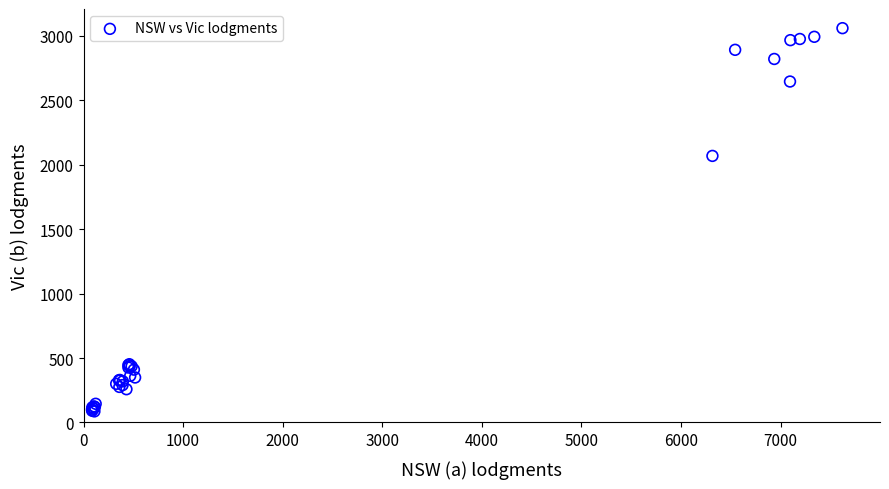

What Y value in the scatter plot is closest to 1572?

2068